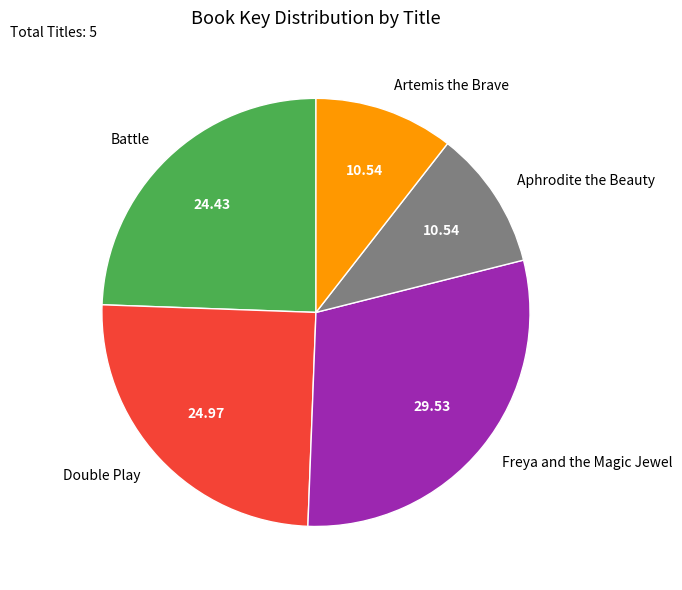

Which has a higher value, Artemis the Brave or Battle?

Battle